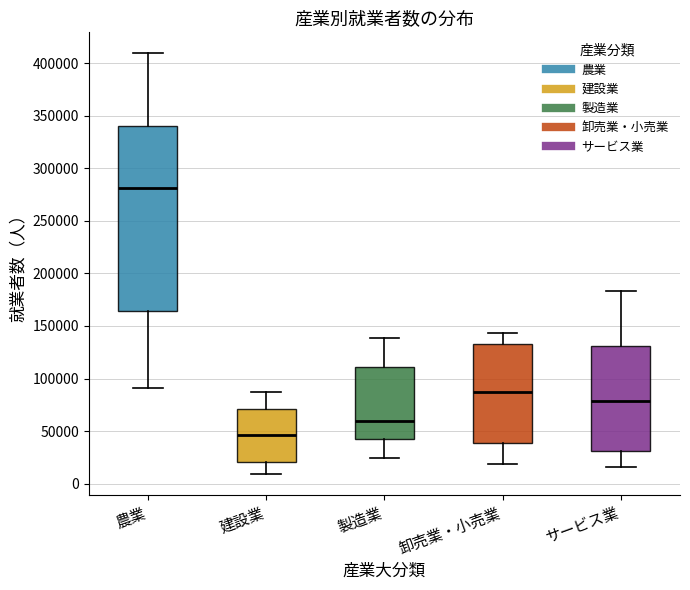

Where is the upper edge of the box for 卸売業・小売業 on the y-axis? The values are not printed on the chart, so give them approximately, as read against the axis.

130000